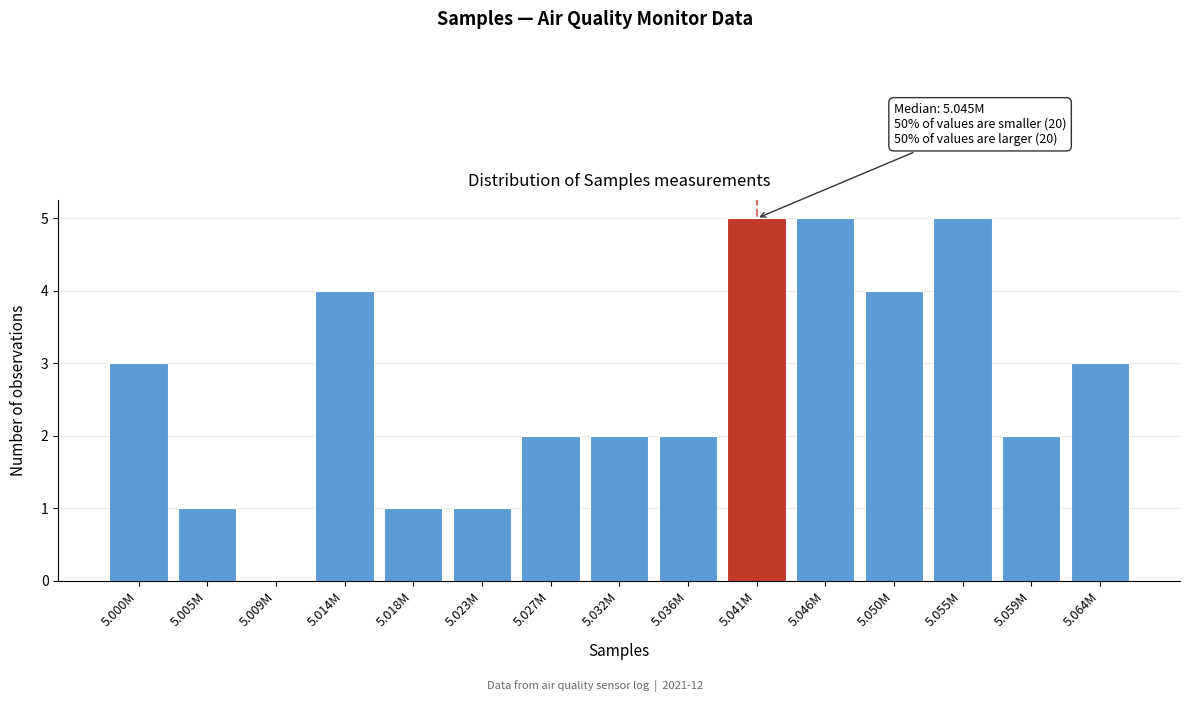

Reading left to right, extract all data points from this chart.

5.000M=3	5.005M=1	5.009M=0	5.014M=4	5.018M=1	5.023M=1	5.027M=2	5.032M=2	5.036M=2	5.041M=5	5.046M=5	5.050M=4	5.055M=5	5.059M=2	5.064M=3